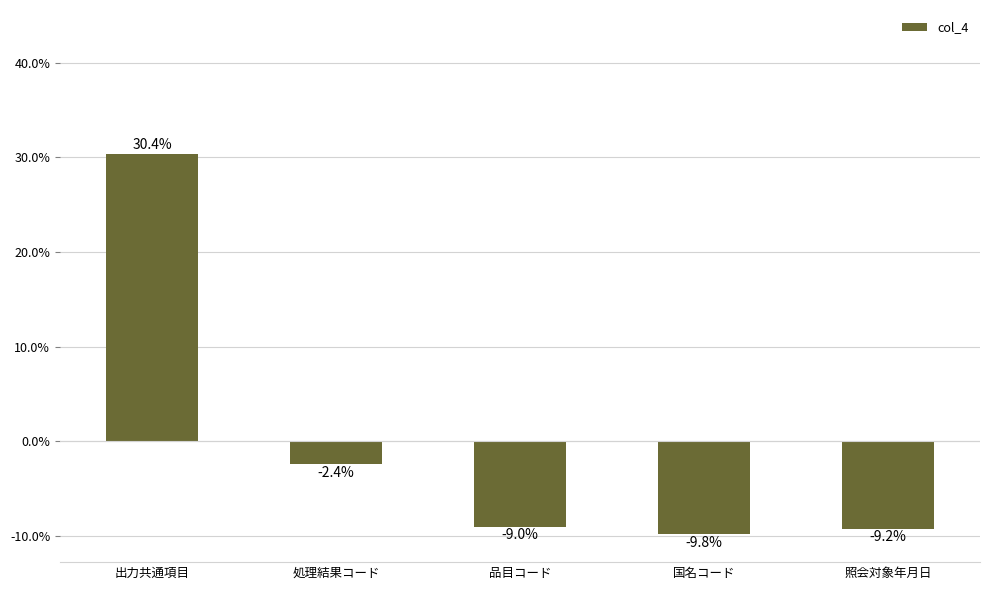

Rank the categories by value from highest to lowest.

出力共通項目, 処理結果コード, 品目コード, 照会対象年月日, 国名コード